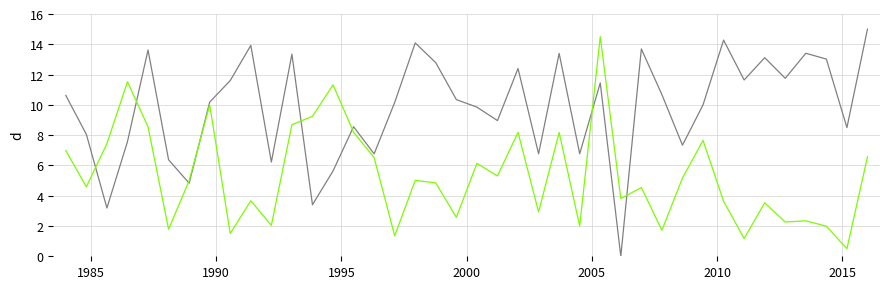

What is the greatest value displayed?

15.0